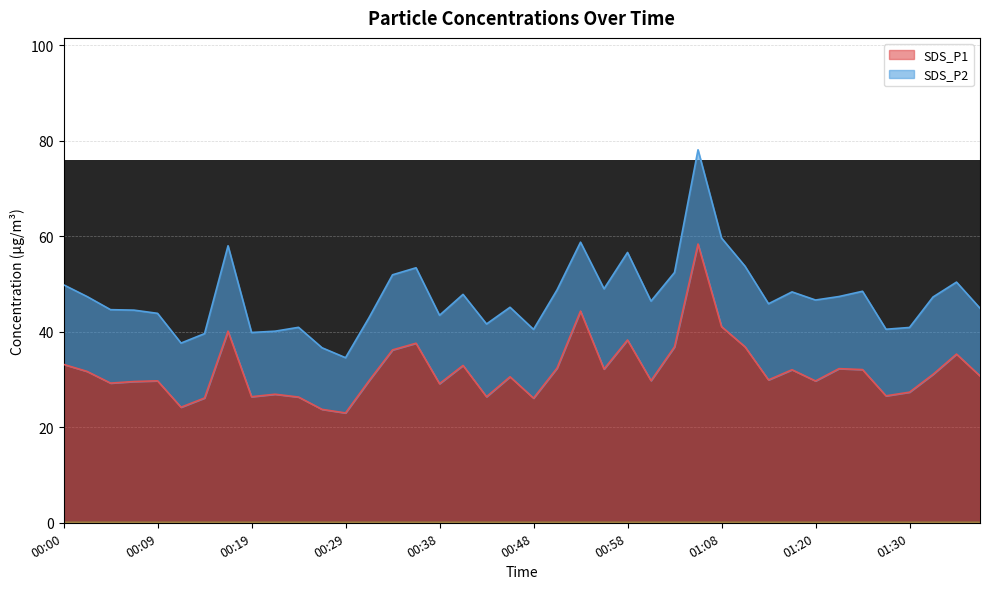

What is the label of the 23rd point from the right?

00:41